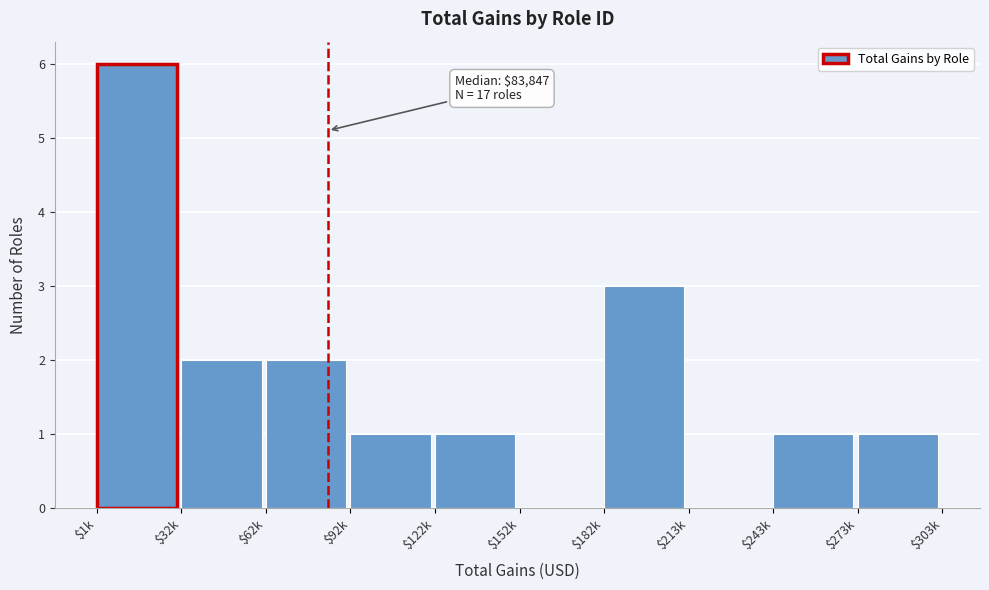

What is the maximum value shown in the chart?

6